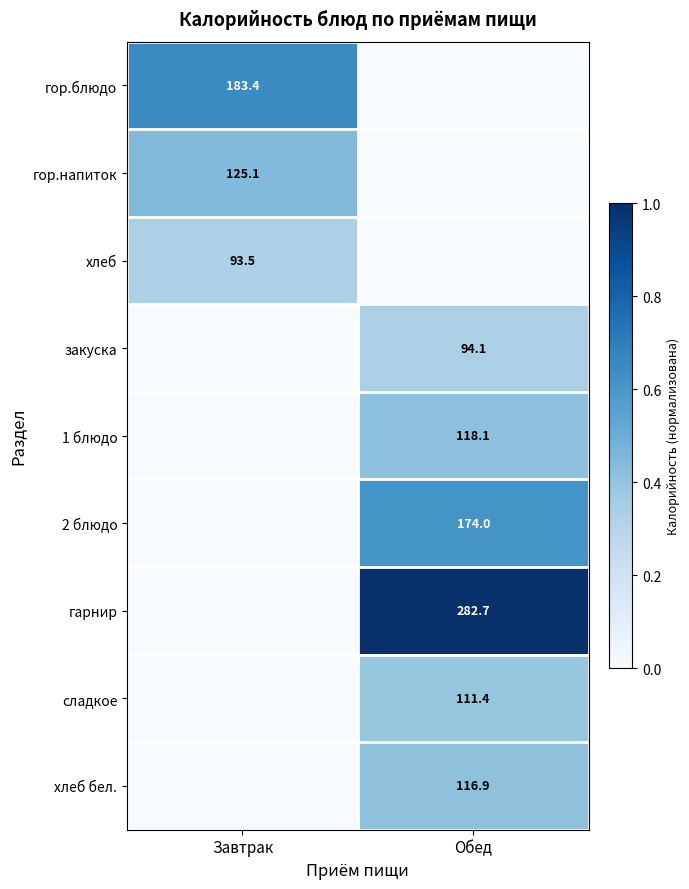

How many data points does each series have?

2